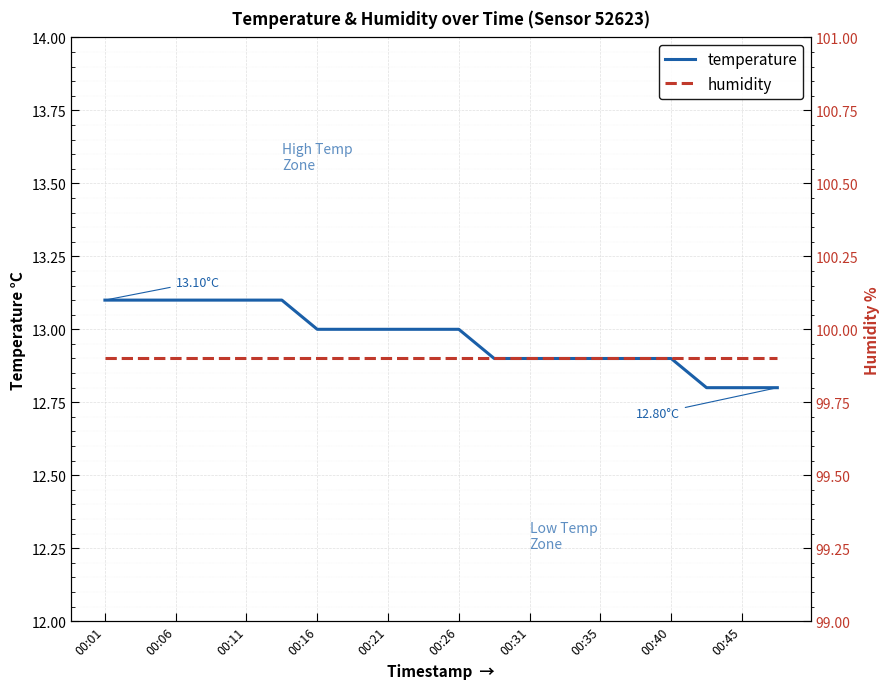

What is the maximum value for temperature?

13.1